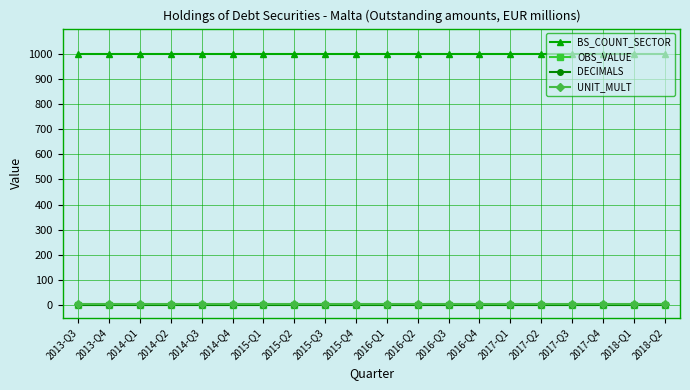

What is the label of the 6th point from the right?

2017-Q1